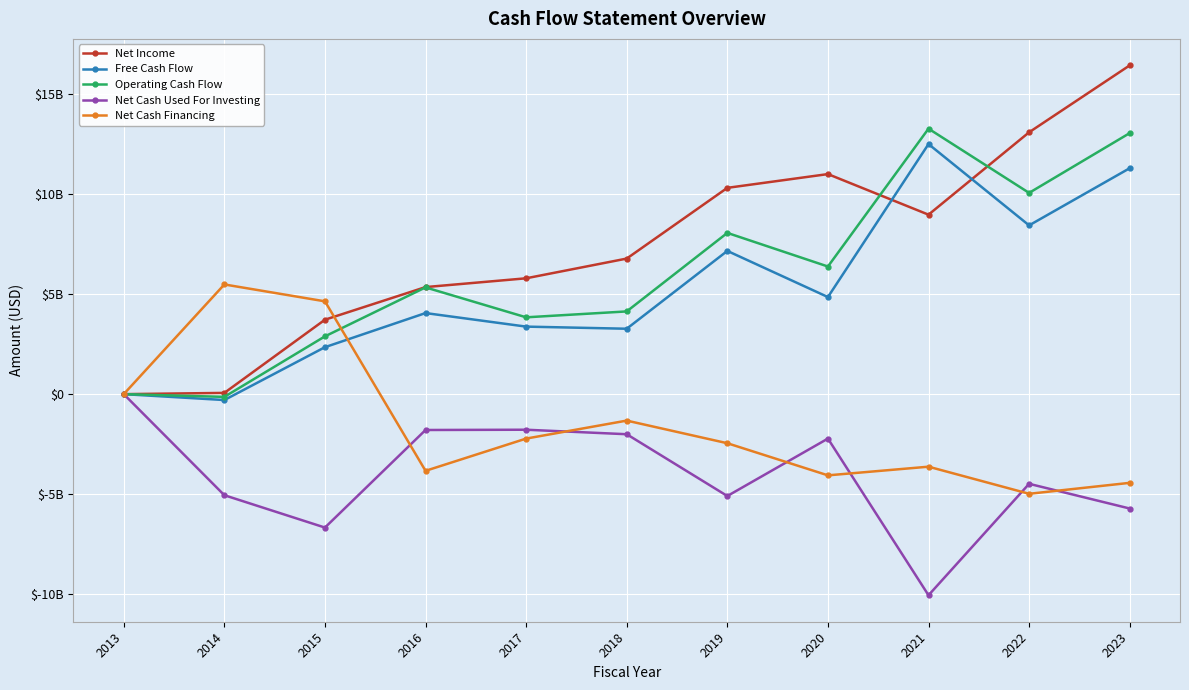

At which category is the sum across all series the highest?

2023